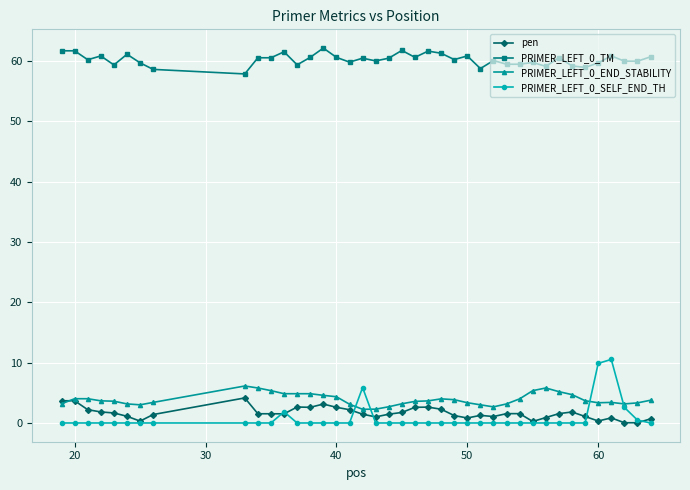

What is the value of the PRIMER_LEFT_0_END_STABILITY point at the 9th from the left?

6.1